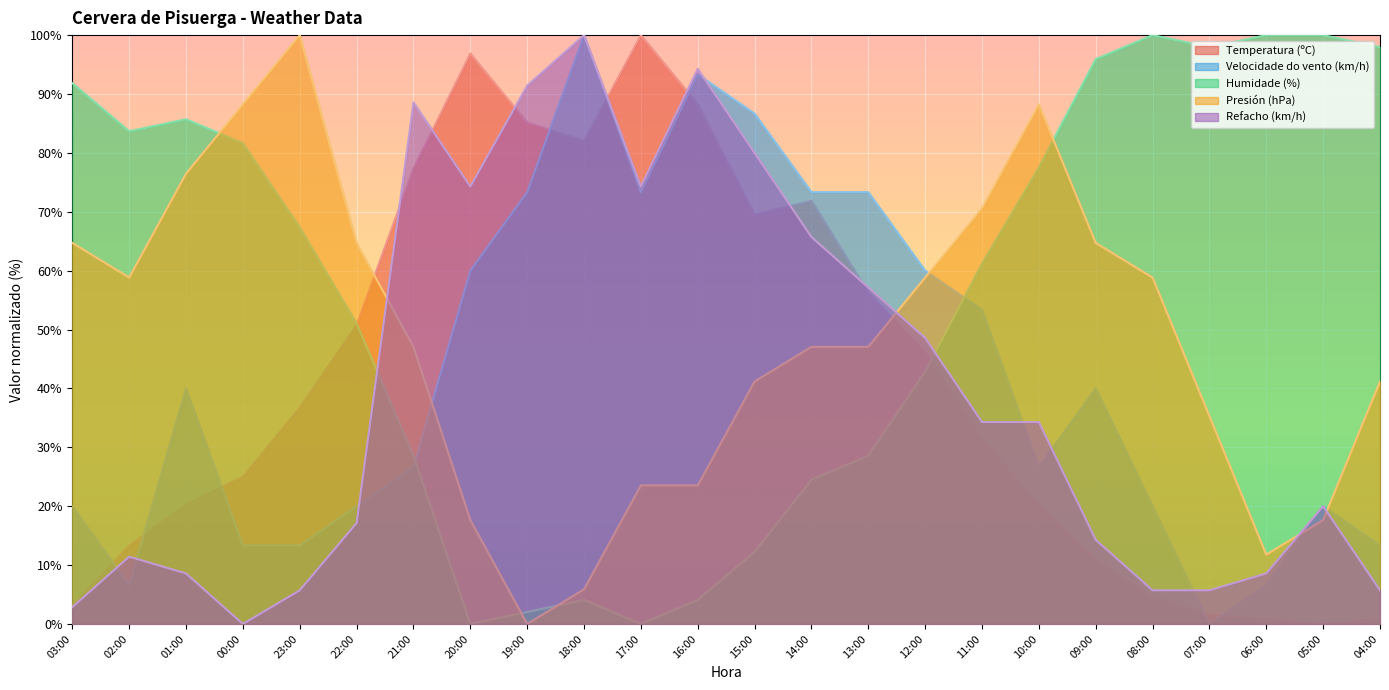

At which label is Velocidade do vento (km/h) closest to 50?

11:00